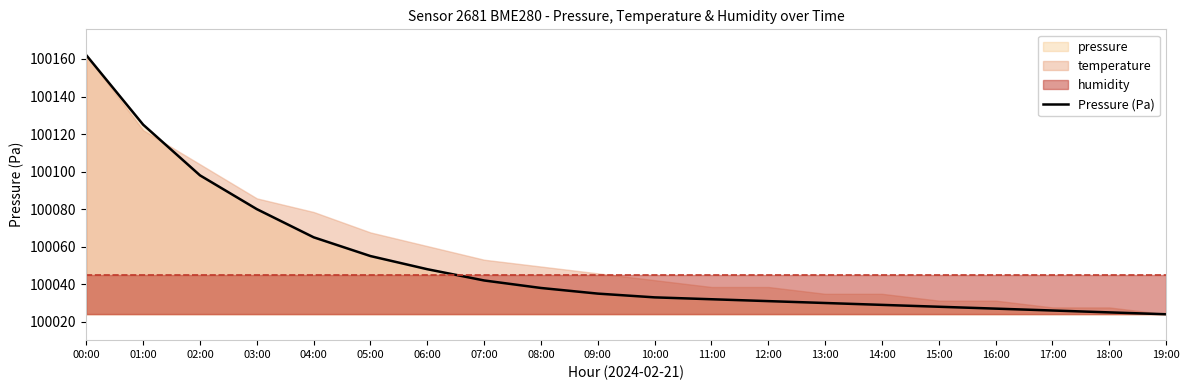

What value does the data have at 00:00?

100162